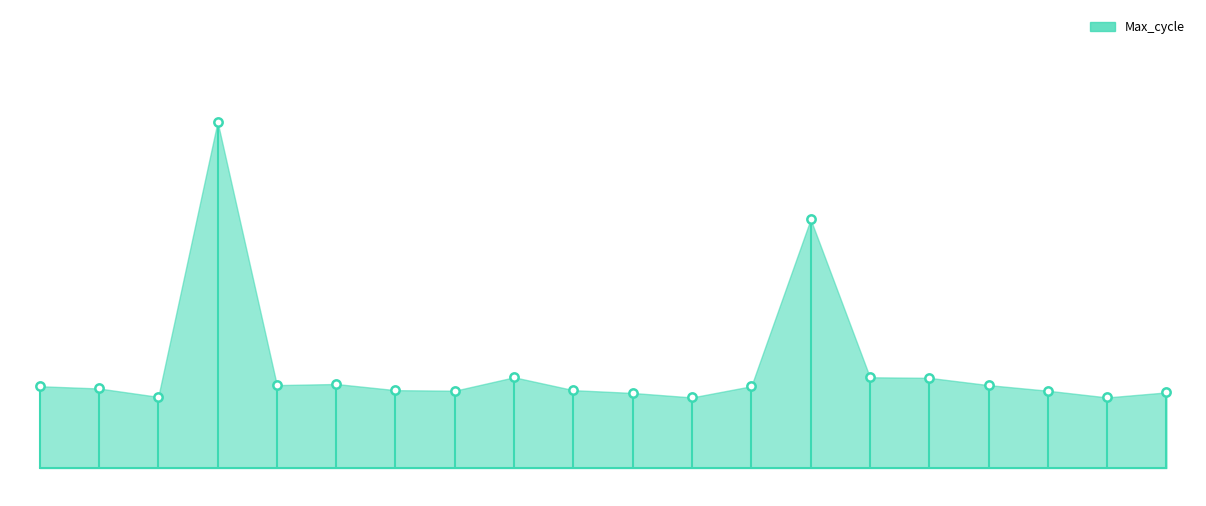

Between 06:22 and 06:45, which is larger?

06:22